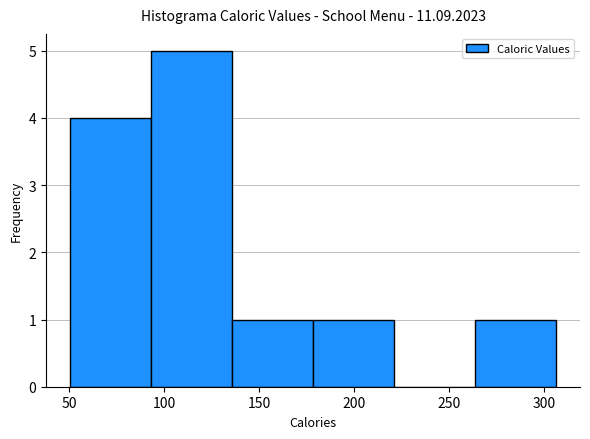

Reading left to right, list every bar in this chart as the range it spans on the x-axis followed by its height. Neither the bar edges nor the heights are printed on the chart, so give them approximately, as read against the axes.

50 to 95: 4
95 to 135: 5
135 to 180: 1
180 to 220: 1
220 to 265: 0
265 to 305: 1